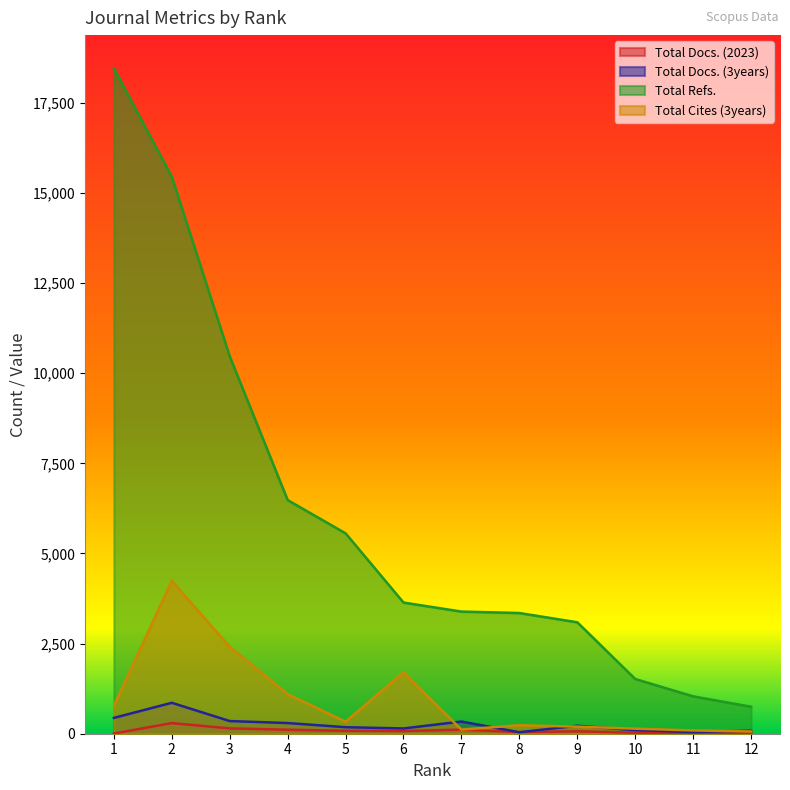

What is the lowest value of the Total Cites (3years) series?

62